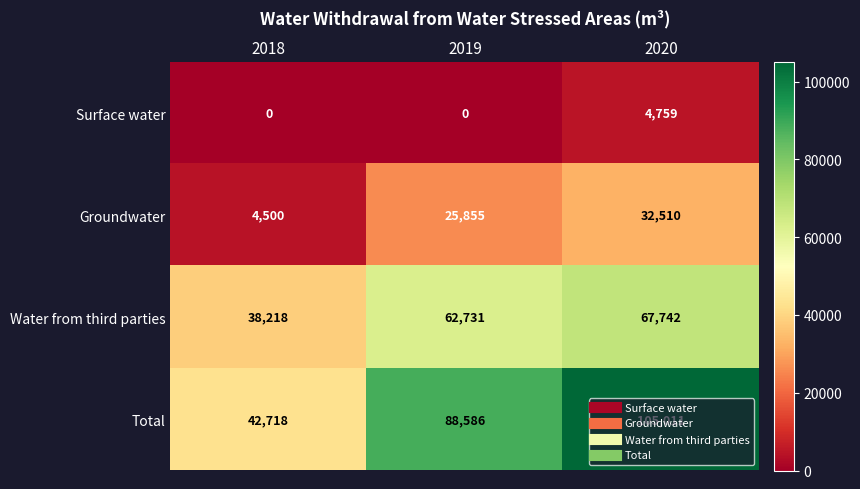

At which category does the chart reach its peak across all series?

2020